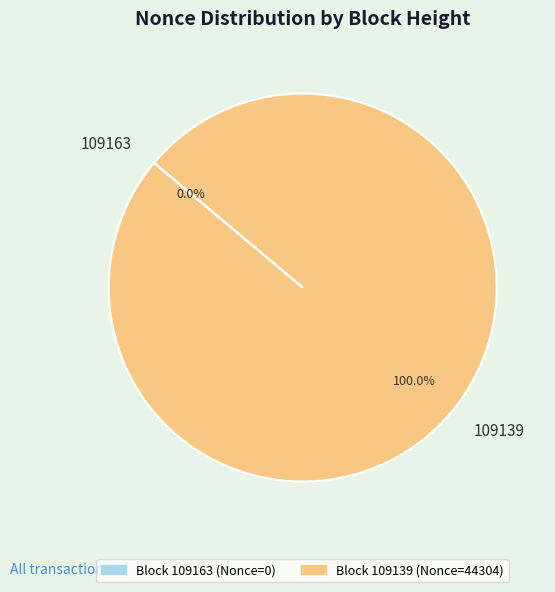

The 109139 slice represents 100% of the pie. True or false?

True